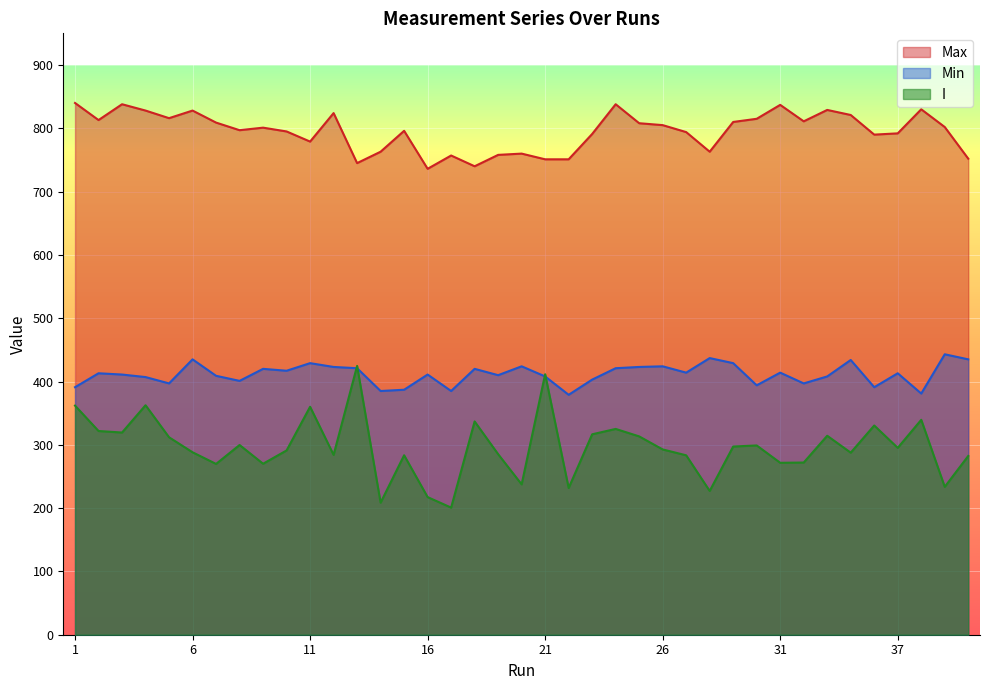

Which series changed the most between 8 and 19?

Max